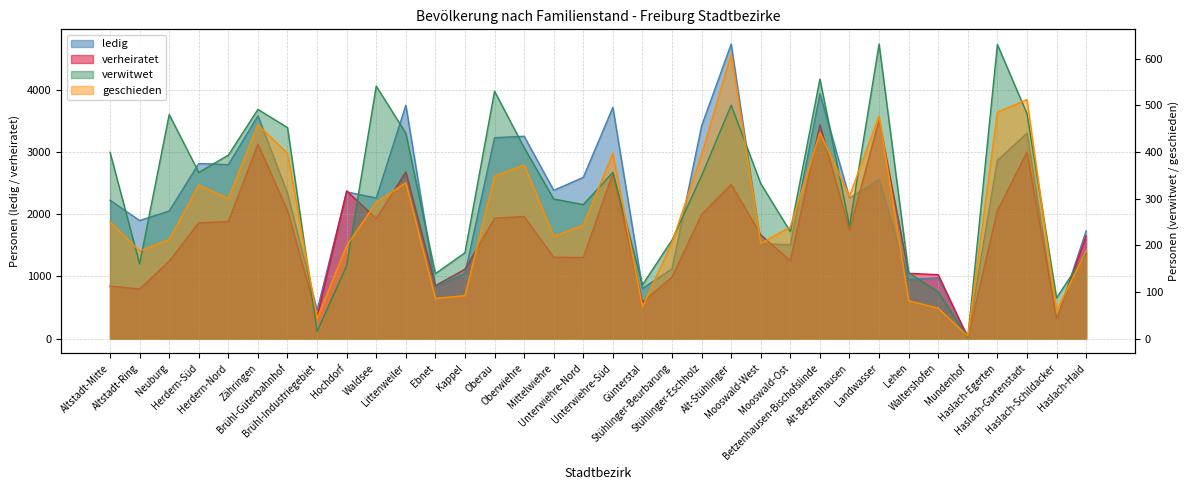

Which series has the widest spread of values?

ledig